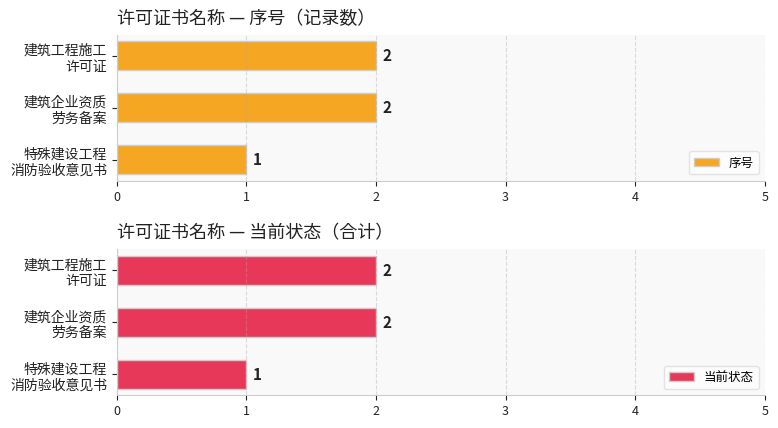

How many bars are there in each group?

2